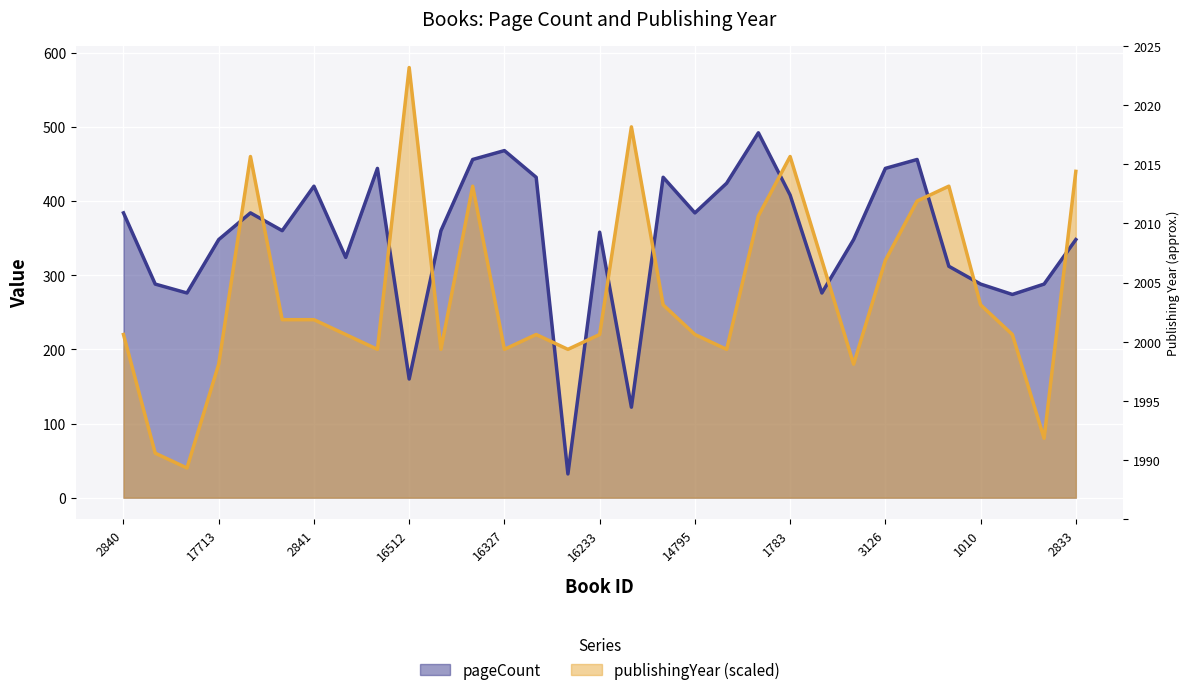

What is the highest value of the publishingYear series?

580